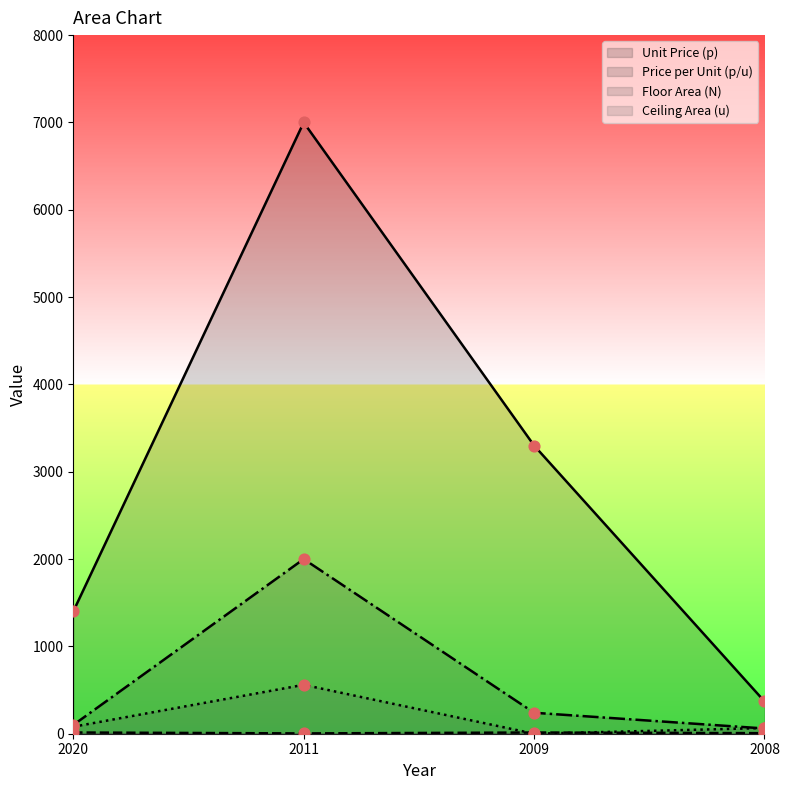

Which series contains the highest Y value?

Unit Price (p)